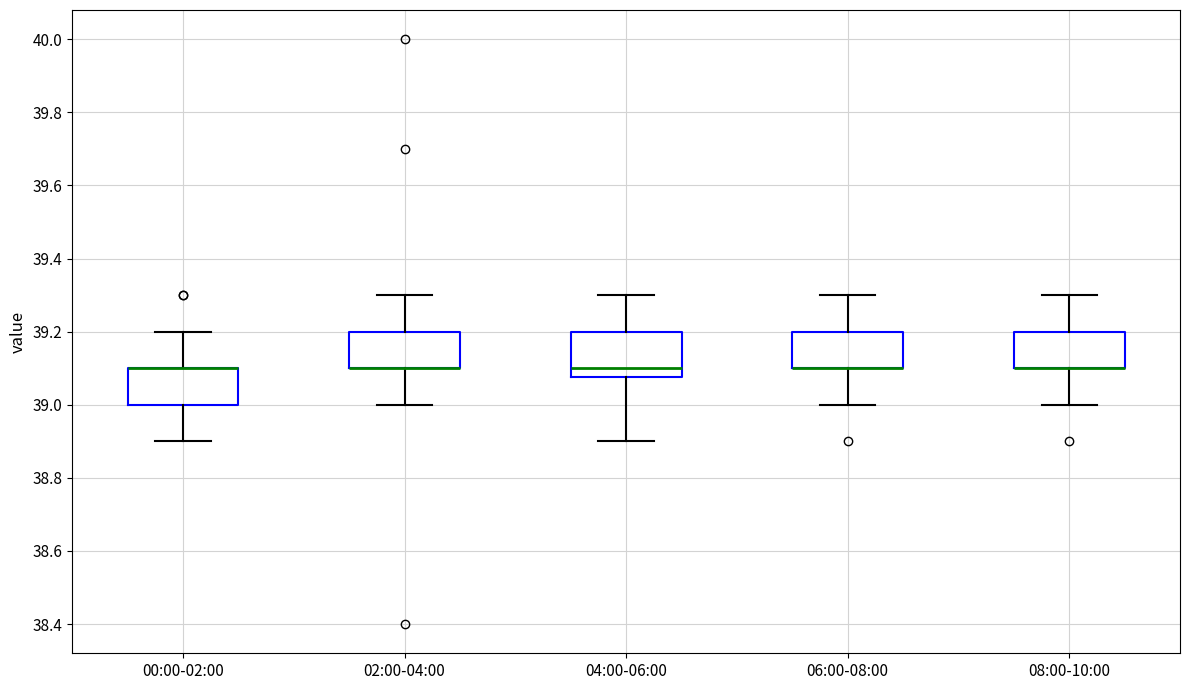

Comparing the boxes themselves (not the whiskers), which one is the tallest?

04:00-06:00